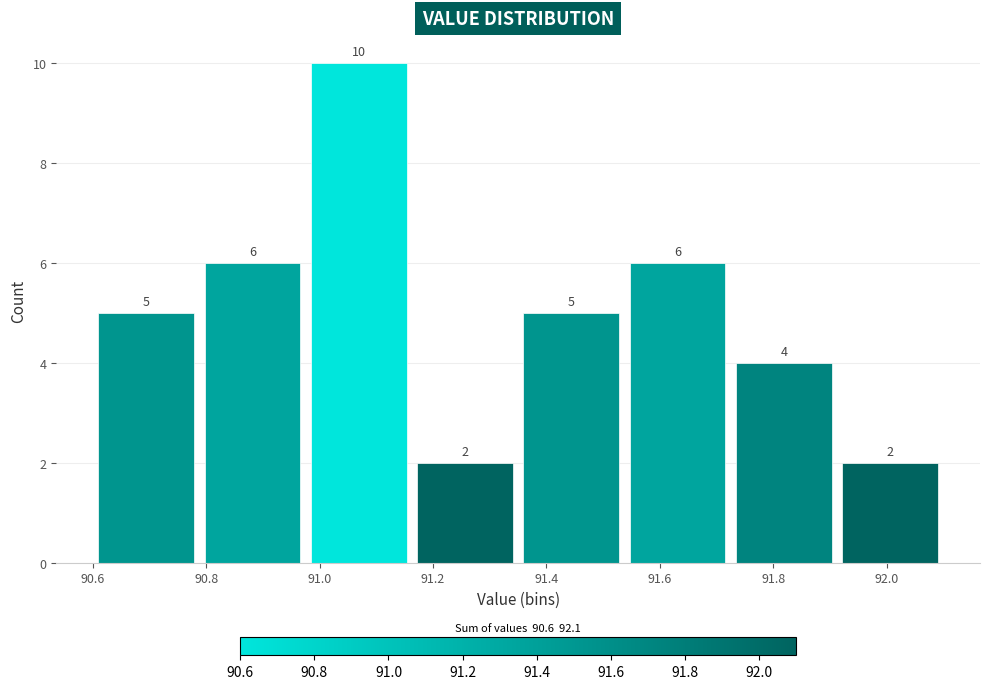

Reading left to right, transcribe this chart: for each bar, give the range it covers on the x-axis and its height. The bar edges are not printed on the chart, so give them approximately, as read against the axis.

90.60 to 90.78: 5
90.78 to 90.98: 6
90.98 to 91.16: 10
91.16 to 91.36: 2
91.36 to 91.54: 5
91.54 to 91.72: 6
91.72 to 91.92: 4
91.92 to 92.10: 2